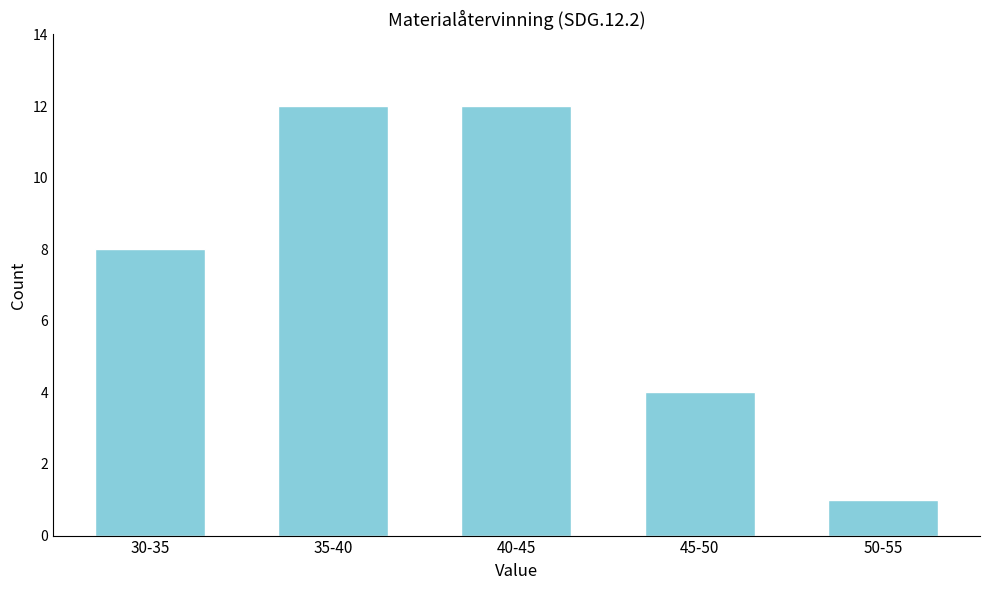

Reading left to right, what are all the values shown in this chart?

8	12	12	4	1